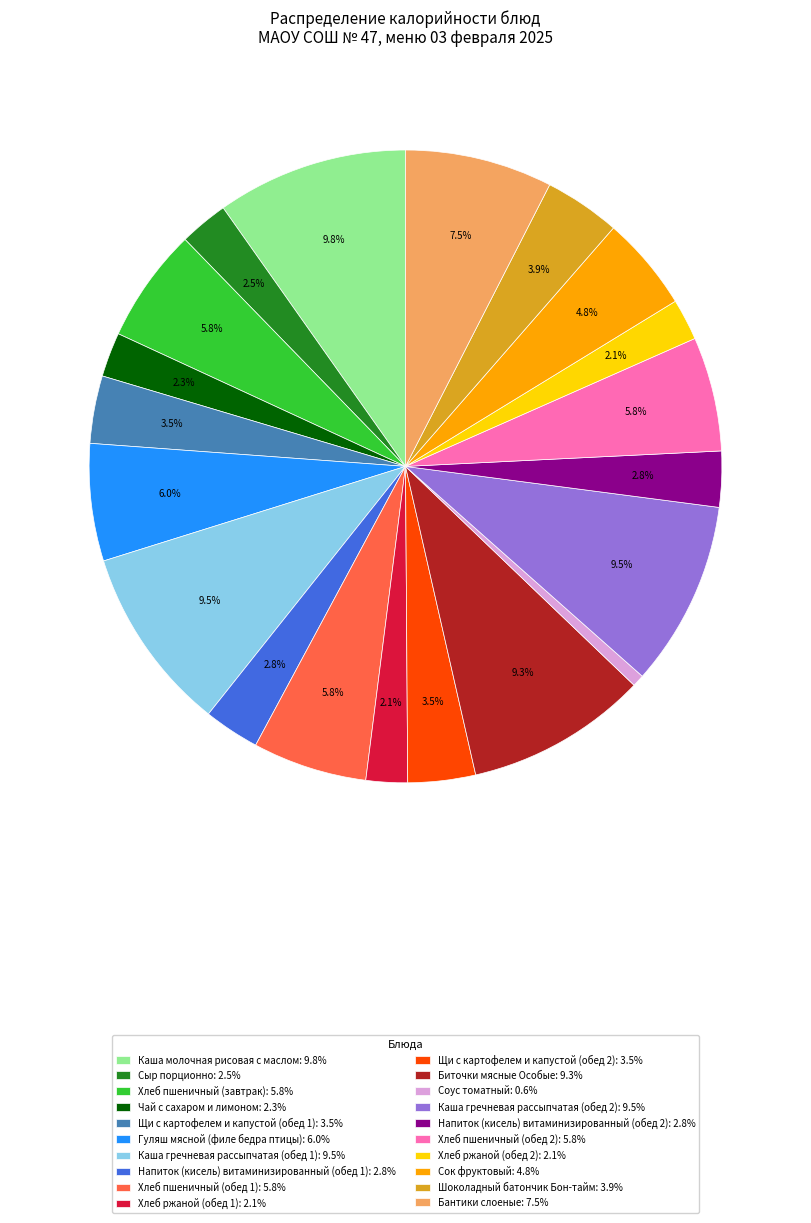

What is the ratio of the value at Напиток (кисель) витаминизированный (обед 2): 2.8% to the value at Гуляш мясной (филе бедра птицы): 6.0%?

0.5